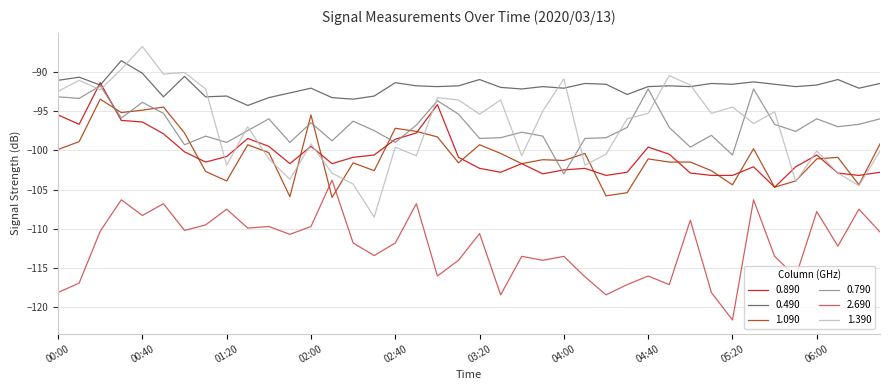

Does the chart display data point markers on the line(s)?

No